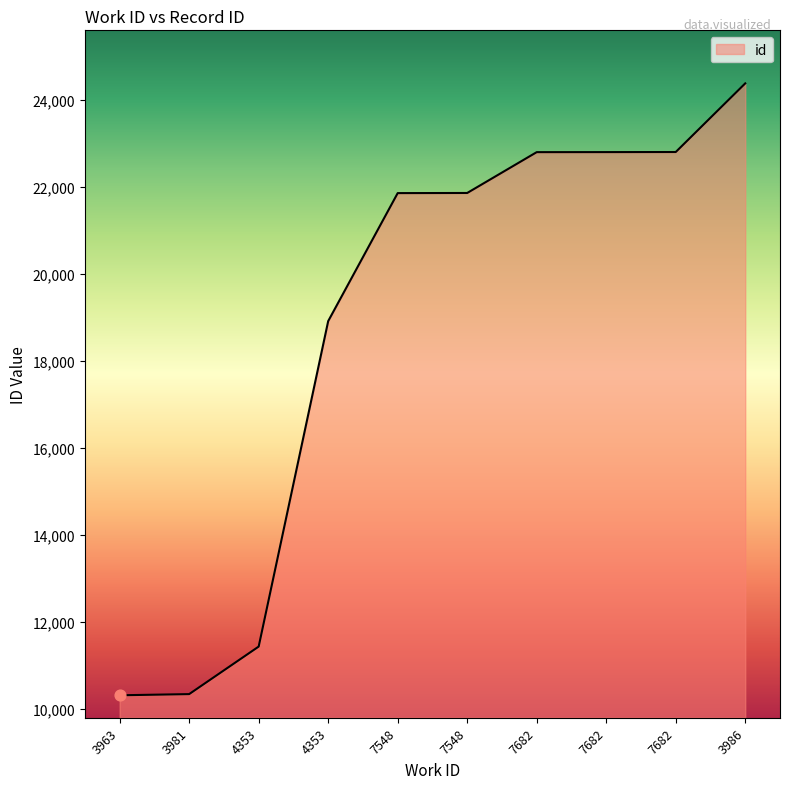

What is the ratio of the value at 3986 to the value at 7548?

1.1